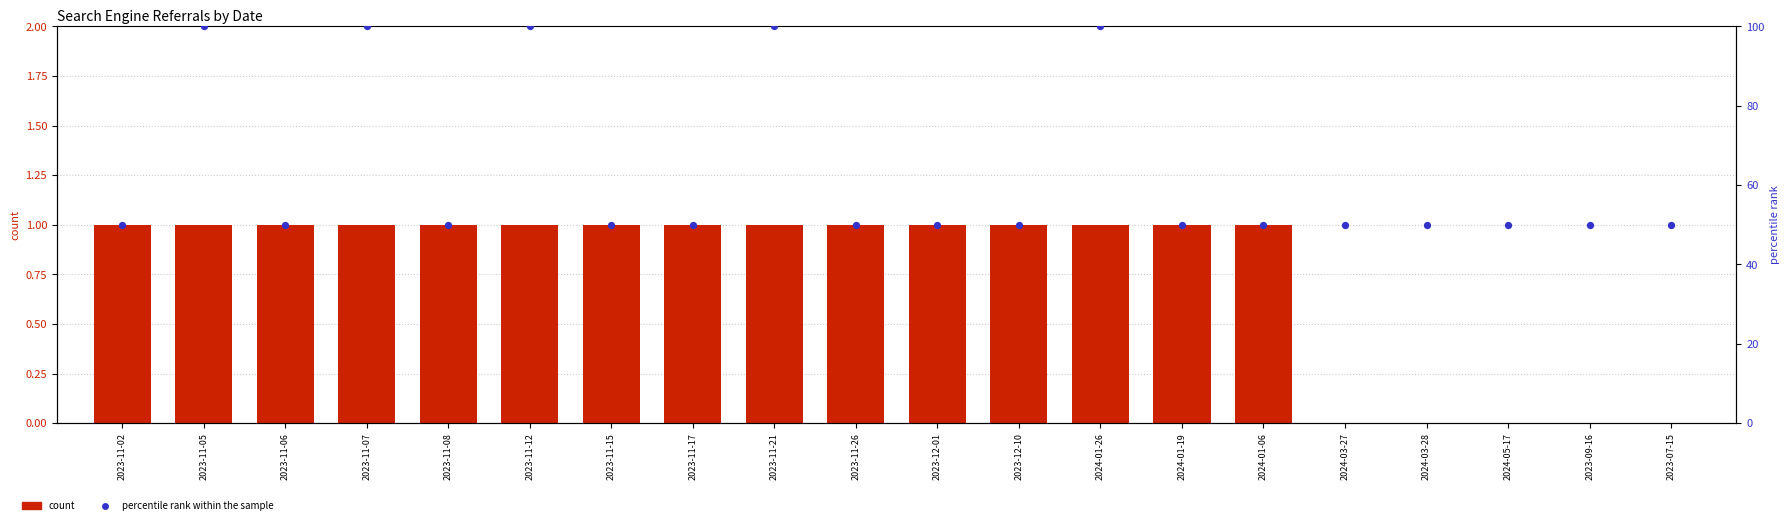

Is the value of Yandex at 2023-12-01 greater than the value of percentile rank within the sample at 2023-12-01?

No